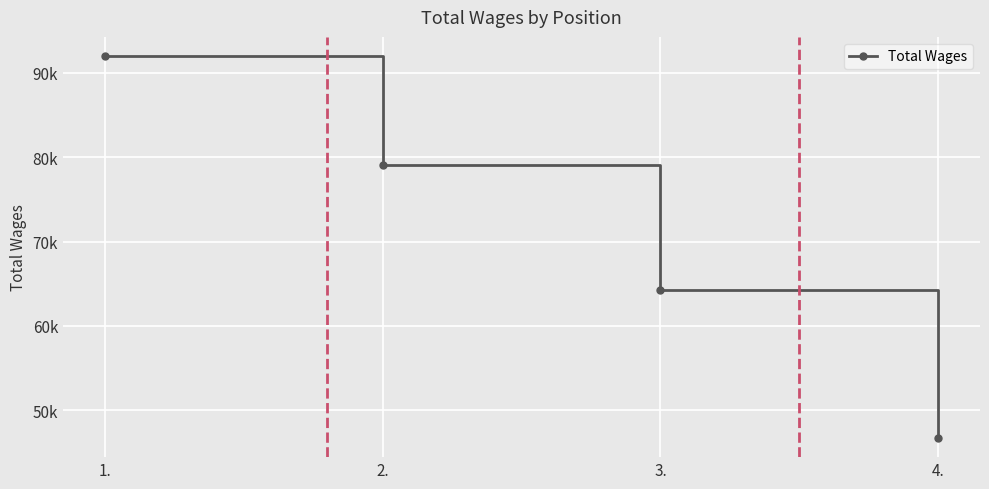

What is the label of the 1st point from the left?

1.